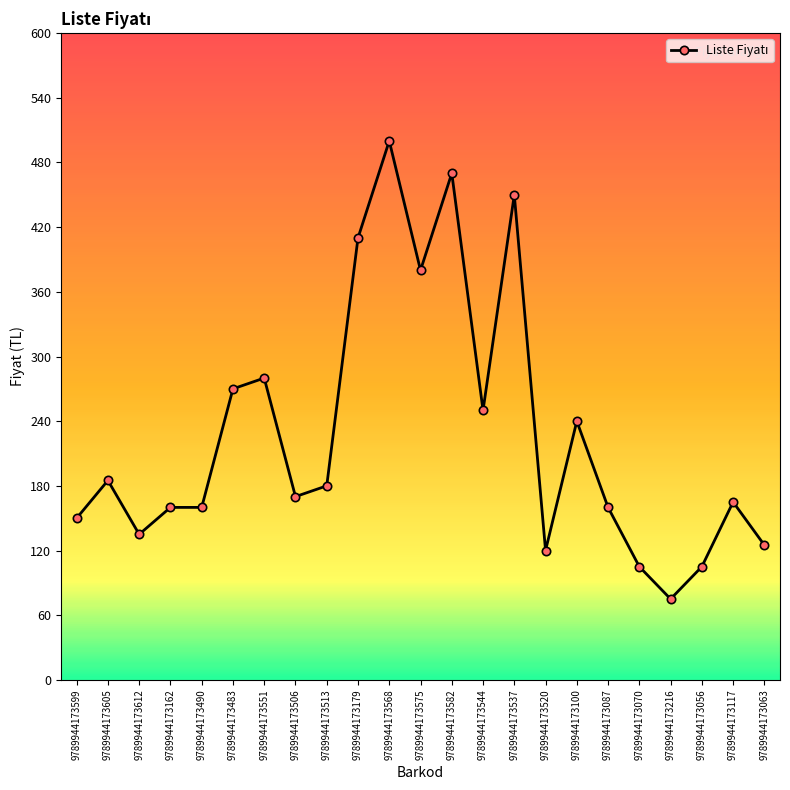

Which category has the highest value across all series?

9789944173568